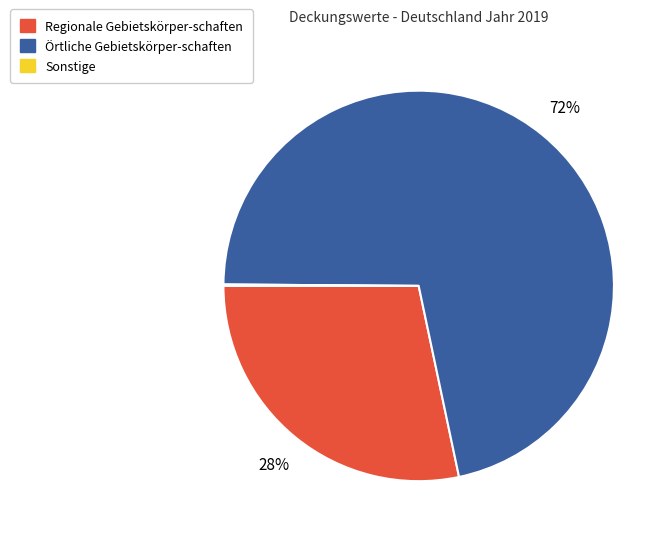

What percentage is the Örtliche Gebietskörper-schaften slice, to the nearest percent?

72%